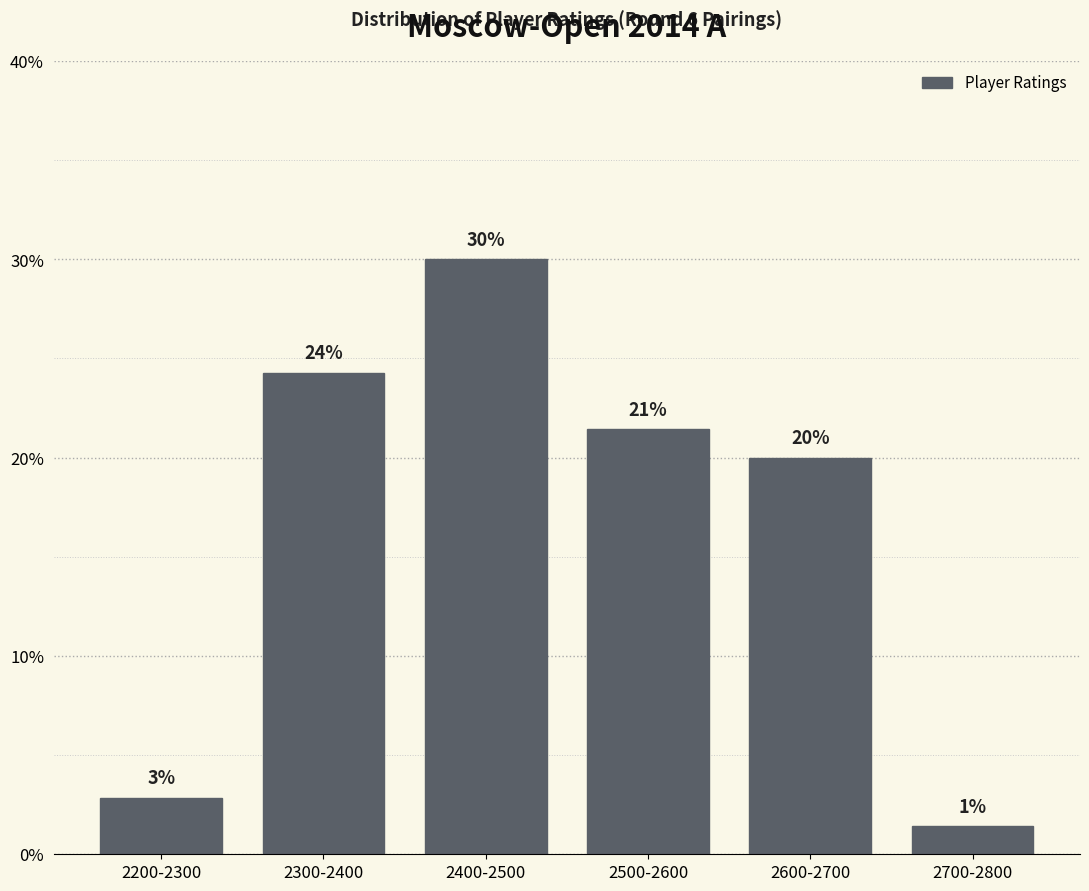

How many bars are there in total?

6